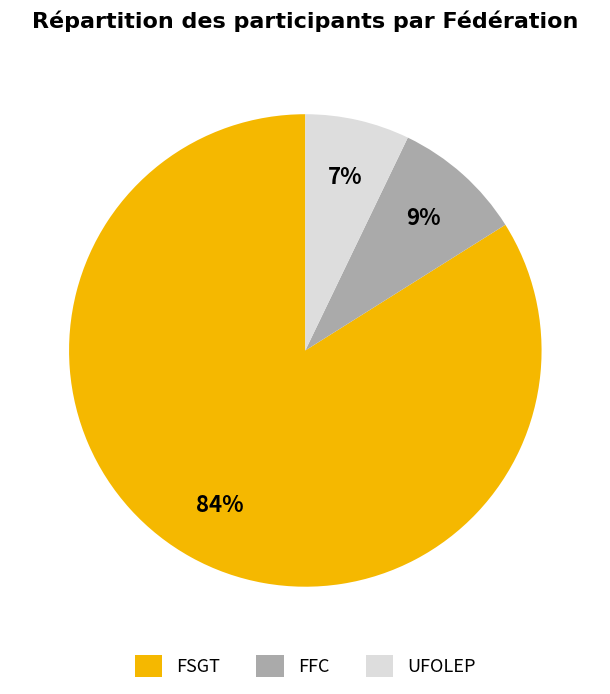

Which category has the smallest portion of the pie?

UFOLEP